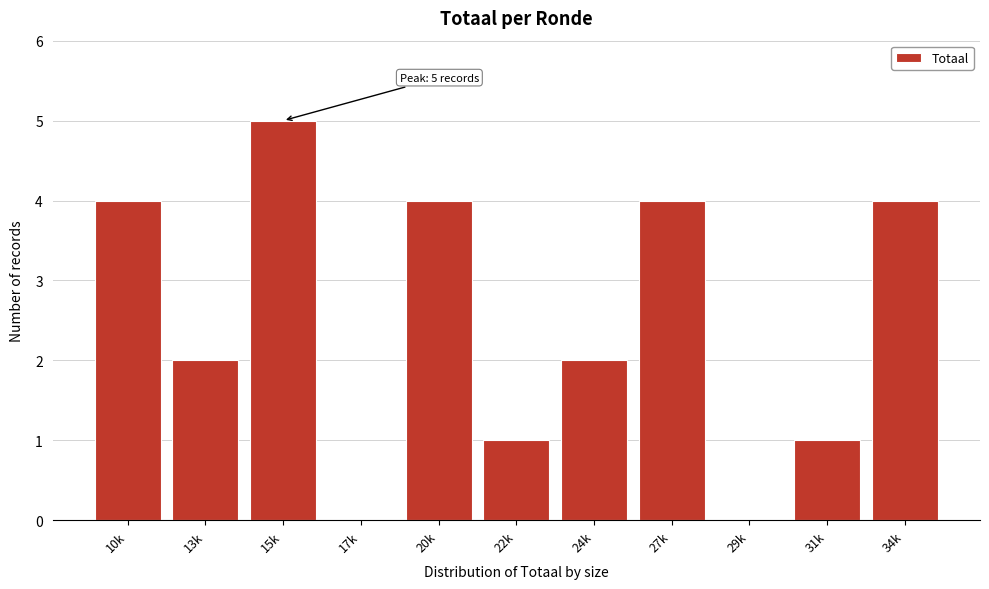

Reading right to left, what are all the values shown in this chart?

34k=4	31k=1	29k=0	27k=4	24k=2	22k=1	20k=4	17k=0	15k=5	13k=2	10k=4